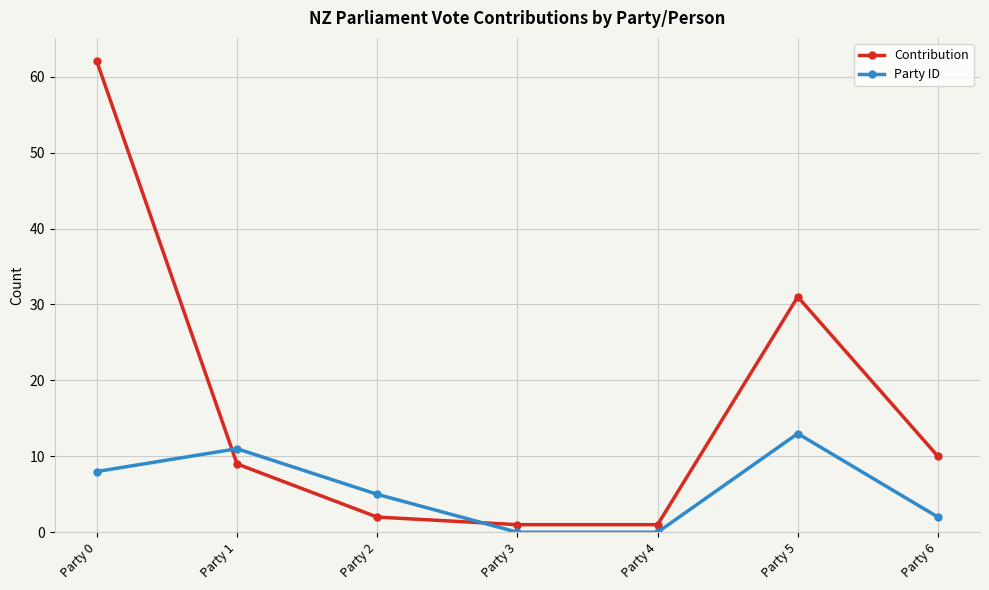

What is the value of the Party ID point at the 3rd from the left?

5